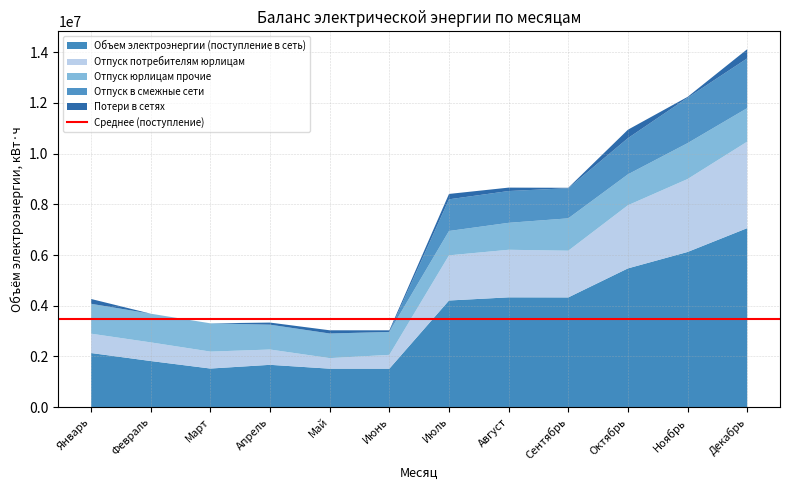

Reading left to right, transcribe all the data shown in this chart.

Объем электроэнергии (поступление в сеть): 2132028	1816200	1520260	1666724	1514760	1514280	4204883	4329536	4326101	5472015	6119361	7059824
Отпуск потребителям юрлицам: 763371	735865	668426	604050	416272	545903	1781820	1876983	1843760	2490652	2877585	3413933
Отпуск юрлицам прочие: 1179852	1132098	1115074	980123	971598	904621	960866	1063407	1276950	1219840	1416546	1321471
Отпуск в смежные сети: 0	0	0	0	0	0	1250292	1254412	1188820	1427760	1790834	1963312
Потери в сетях: 188805	0	0	82551	126890	63756	211905	134734	16571	333763	34396	361108